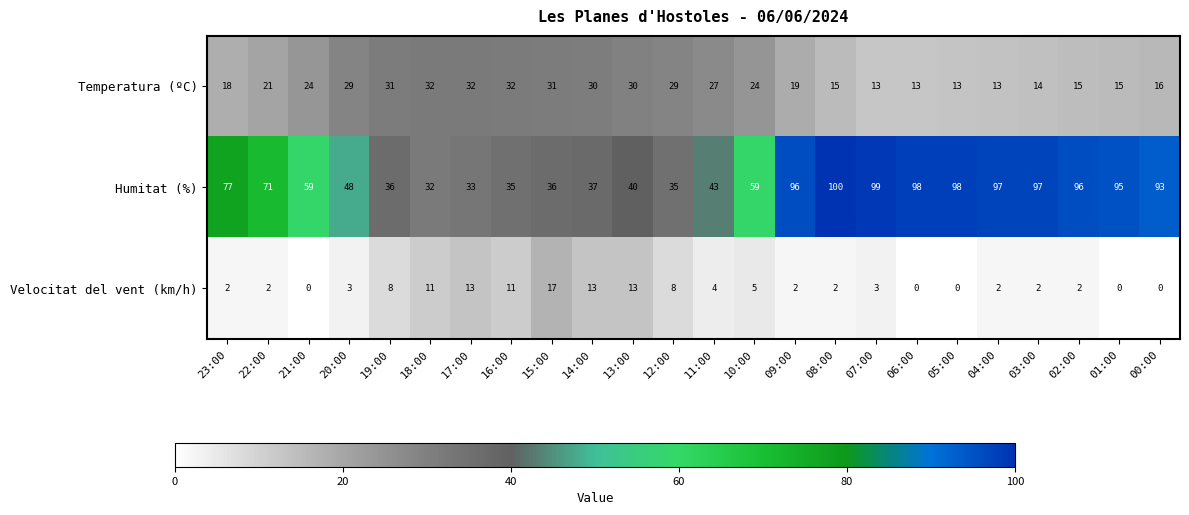

What is the total value across all series at 01:00?

110